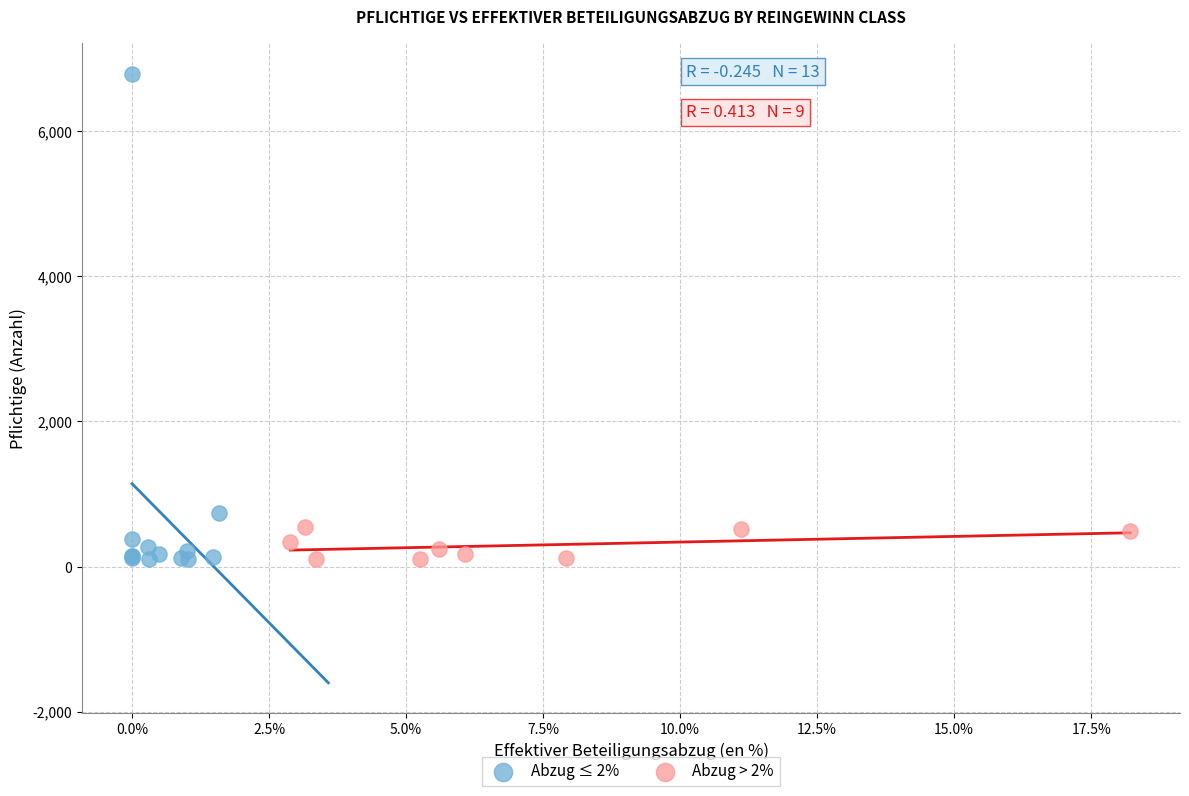

Which series has the largest Y range (max minus min)?

Abzug ≤ 2%